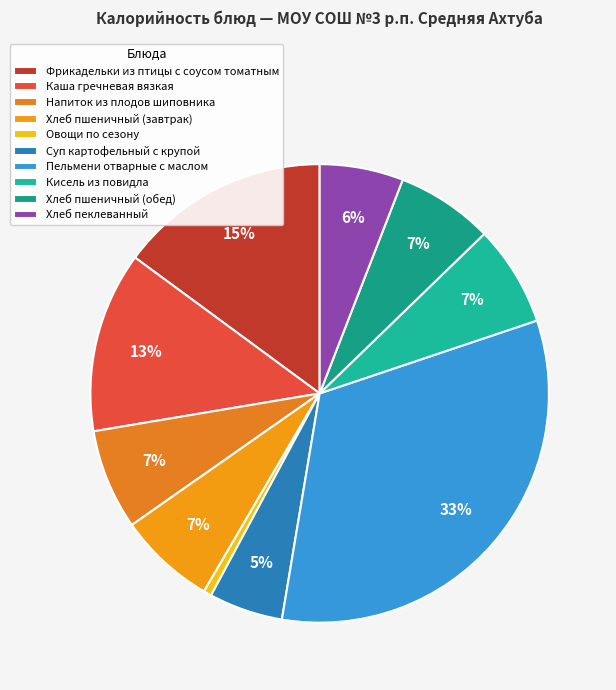

To the nearest percent, what is the combined percentage of Хлеб пшеничный (обед) and Каша гречневая вязкая?

20%